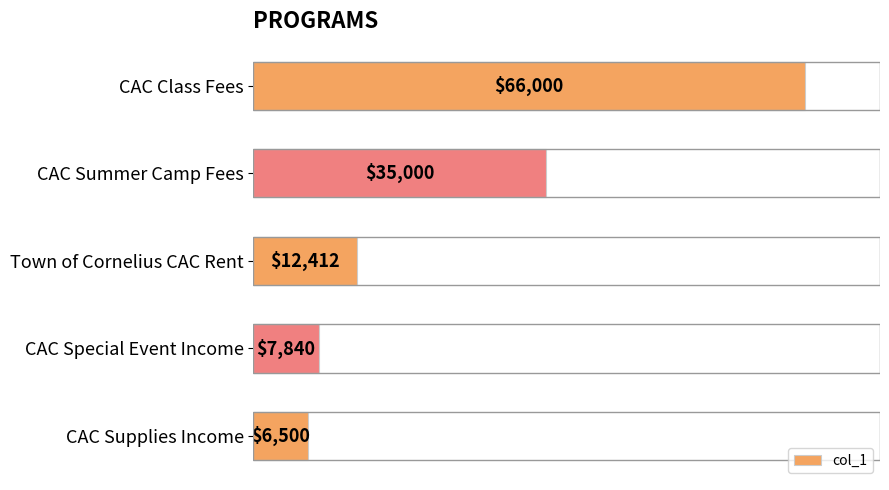

Are the bars grouped side by side (vs. stacked)?

No